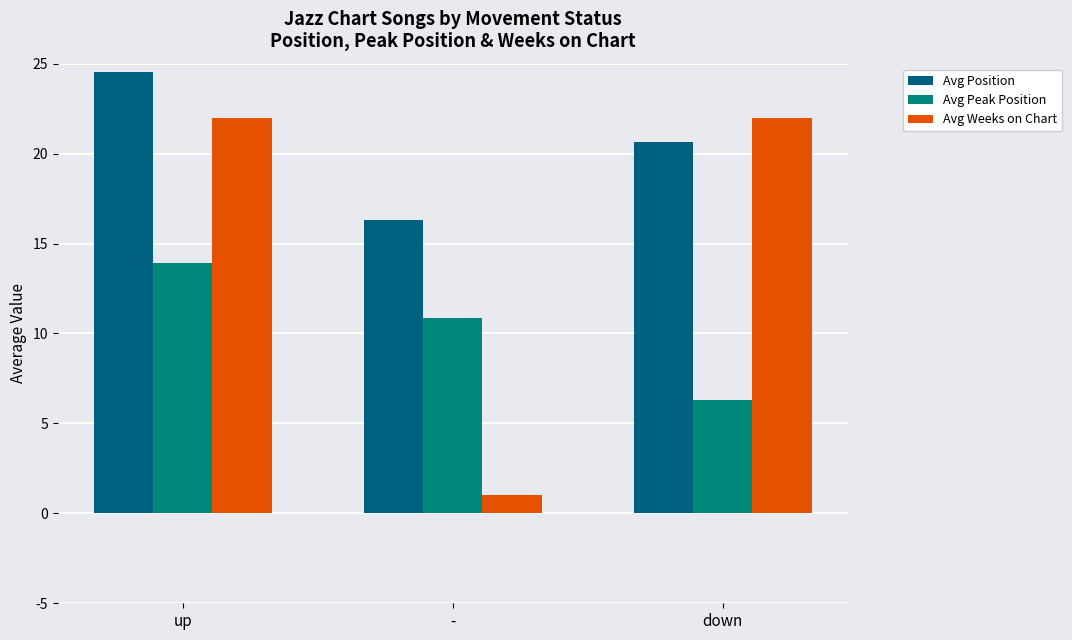

What is the difference between the highest and lowest values at down?

15.7